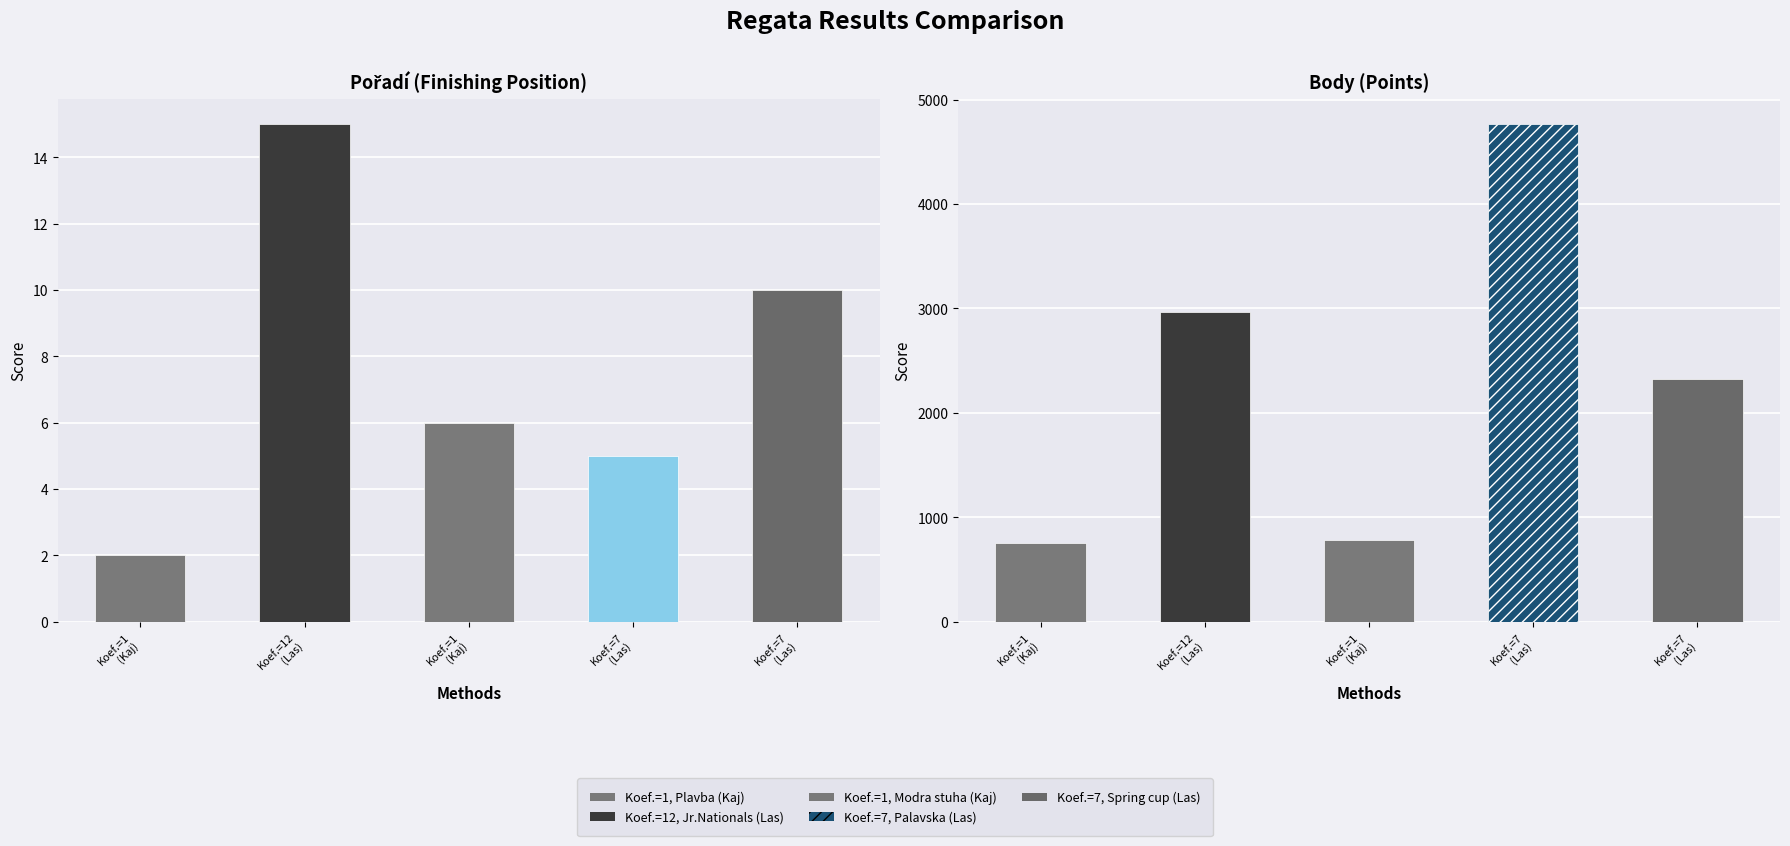

Does the chart contain stacked bars?

No